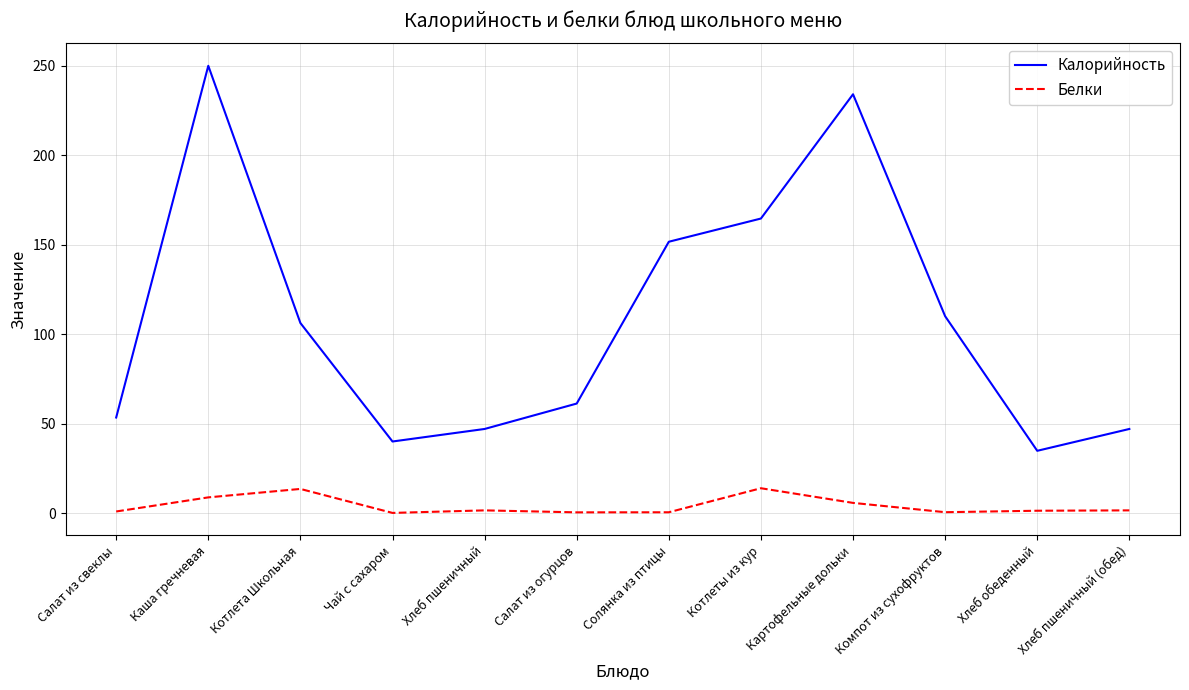

True or false: Калорийность and Белки cross at least once.

False